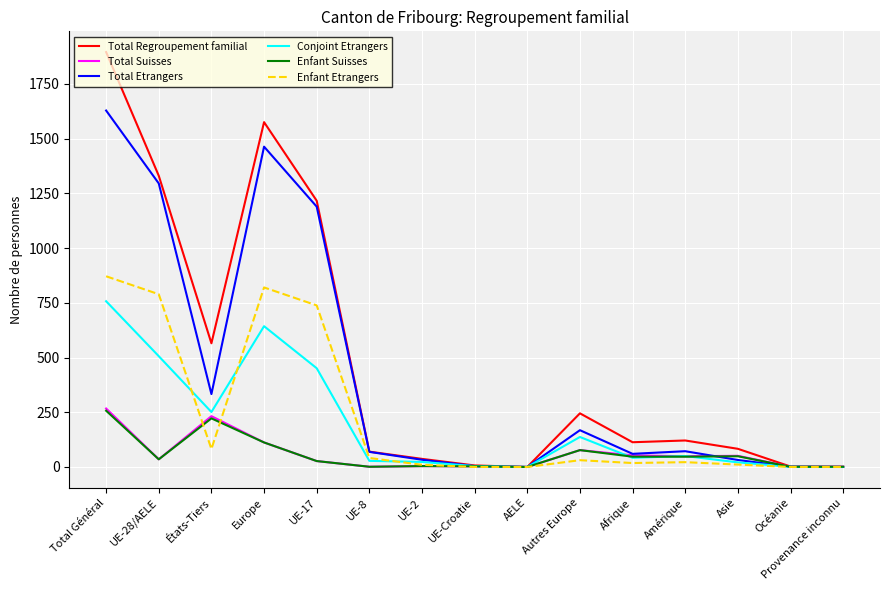

What position from the right is Europe?

12